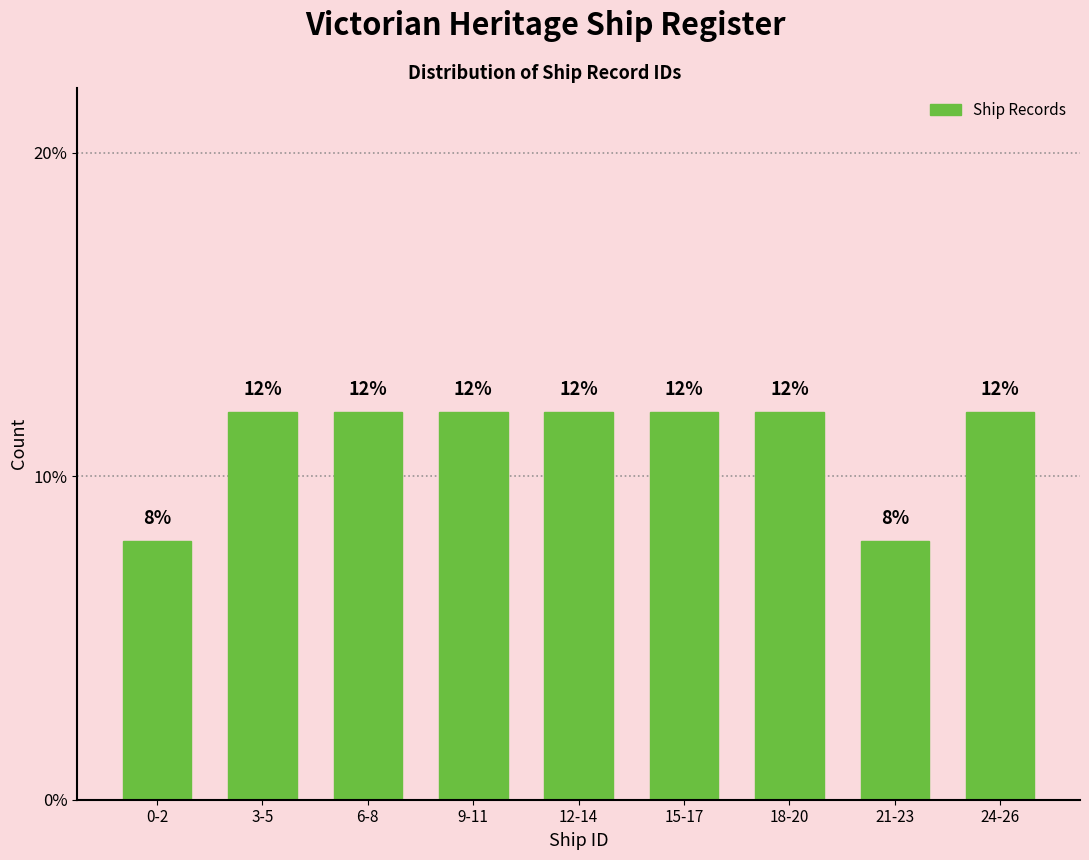

Reading left to right, transcribe all the data shown in this chart.

0-2=8	3-5=12	6-8=12	9-11=12	12-14=12	15-17=12	18-20=12	21-23=8	24-26=12